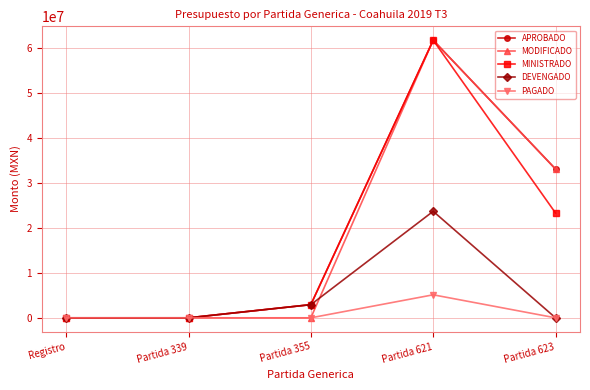

True or false: APROBADO has a value of 33048666.0 at Partida 623.

True